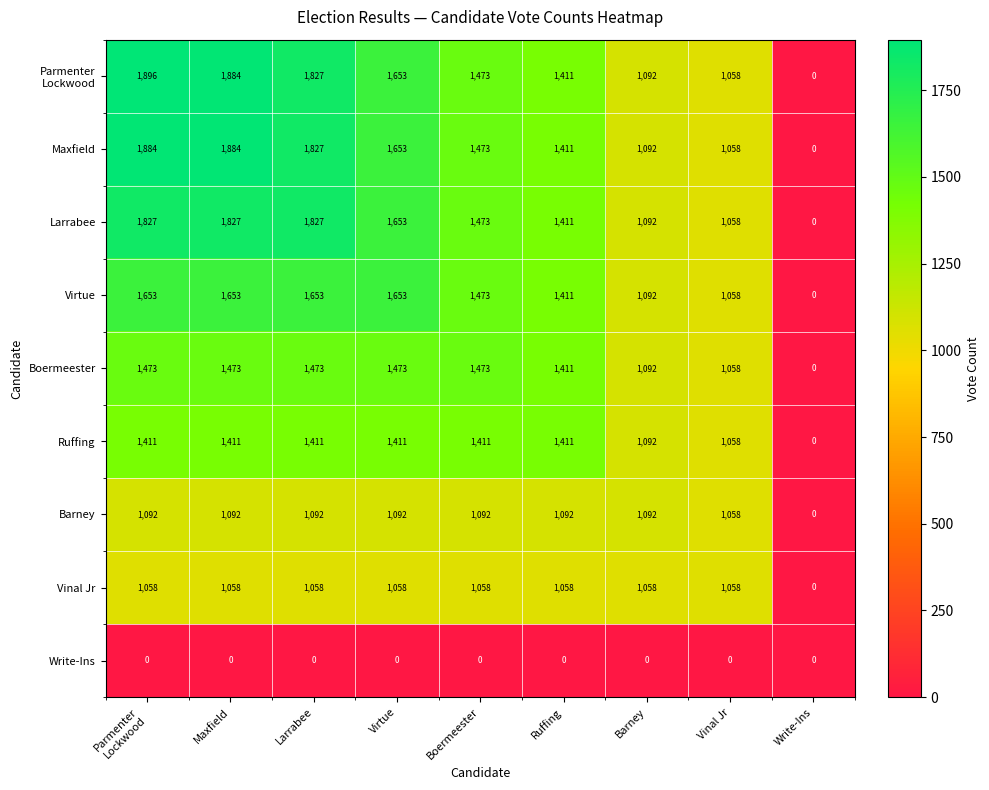

Is the value of Maxfield at Maxfield greater than the value of Larrabee at Maxfield?

Yes